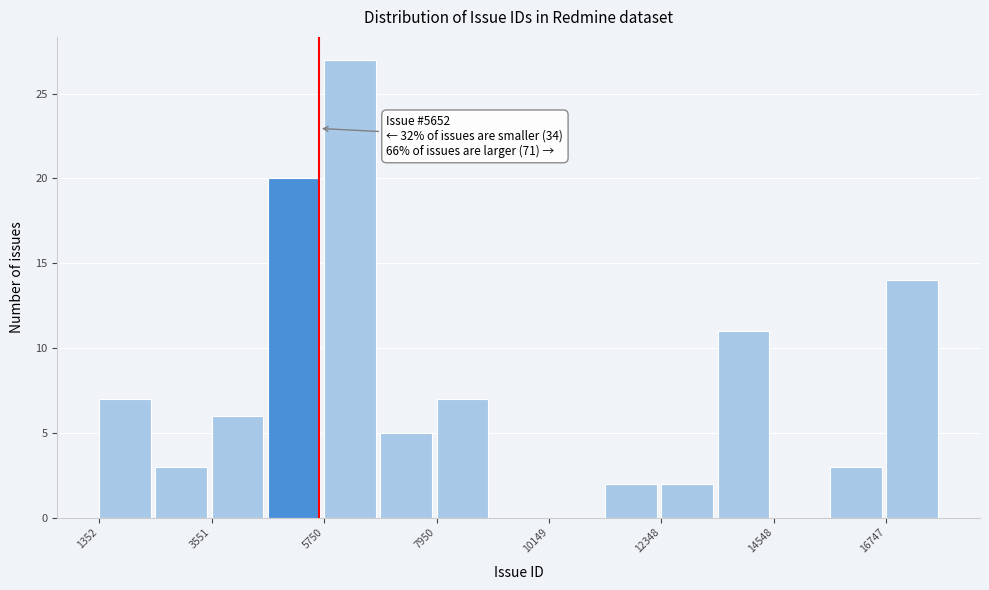

Read against the x-axis, roughly where is the centre of the tallest bar?

6500